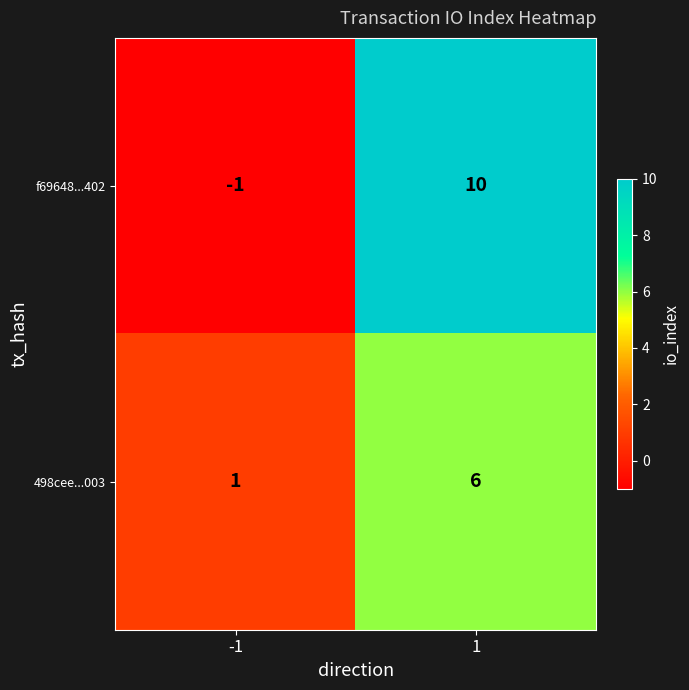

How many distinct data groups are displayed?

2